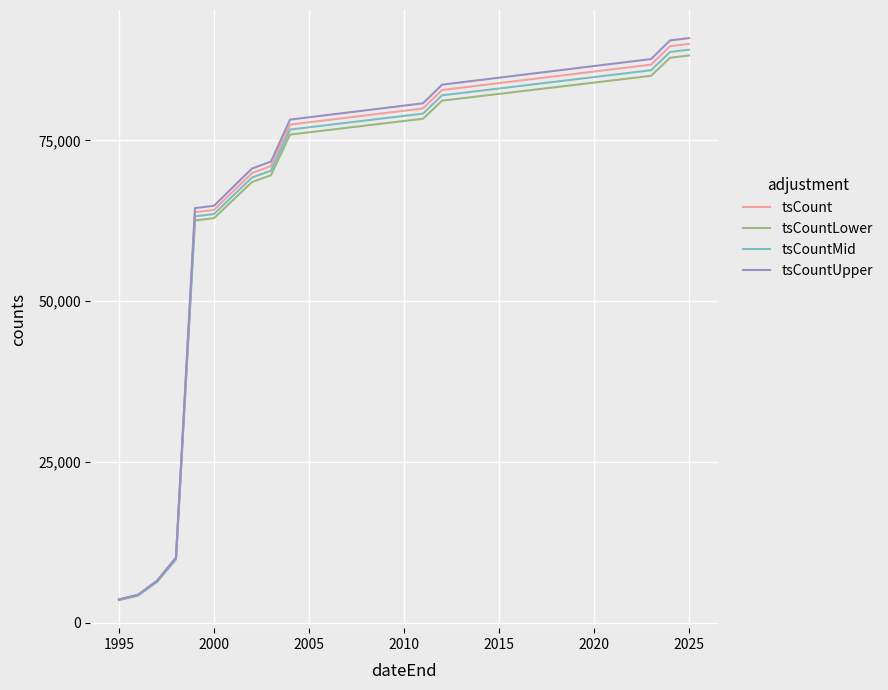

Does the chart display data point markers on the line(s)?

No